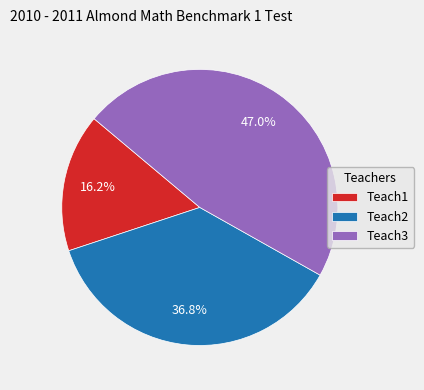

Rank the categories by value from lowest to highest.

Teach1, Teach2, Teach3